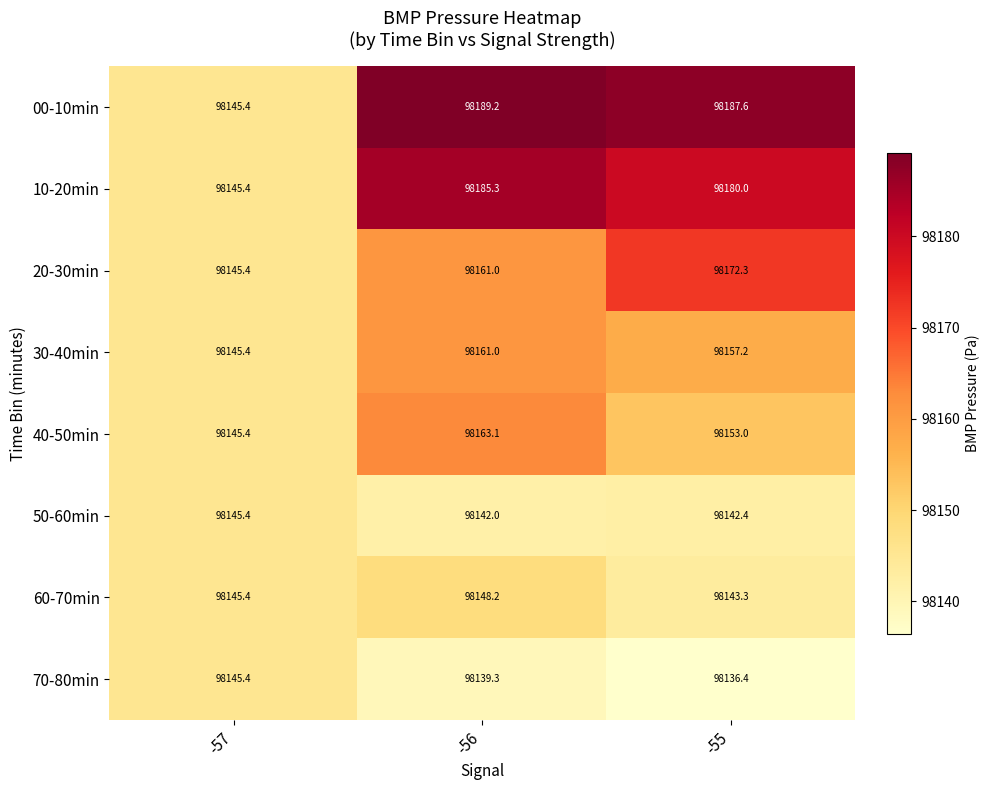

Reading left to right, transcribe all the data shown in this chart.

00-10min: -57=98145.4	-56=98189.2	-55=98187.6
10-20min: -57=98145.4	-56=98185.3	-55=98180.0
20-30min: -57=98145.4	-56=98161.0	-55=98172.3
30-40min: -57=98145.4	-56=98161.0	-55=98157.2
40-50min: -57=98145.4	-56=98163.1	-55=98153.0
50-60min: -57=98145.4	-56=98142.0	-55=98142.4
60-70min: -57=98145.4	-56=98148.2	-55=98143.3
70-80min: -57=98145.4	-56=98139.3	-55=98136.4